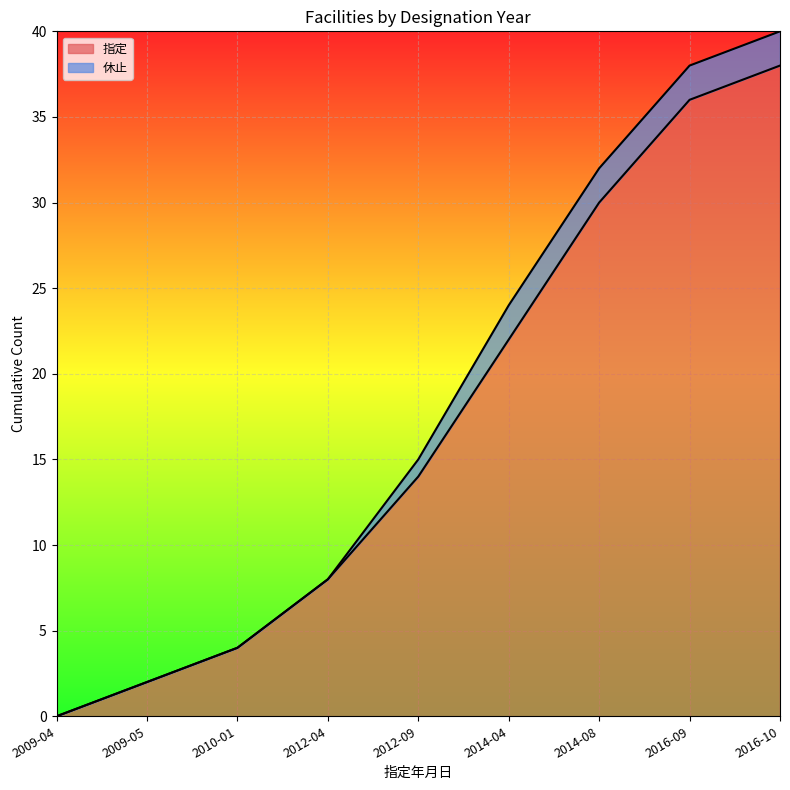

Where is 指定 nearest to the value 19?

2014-04